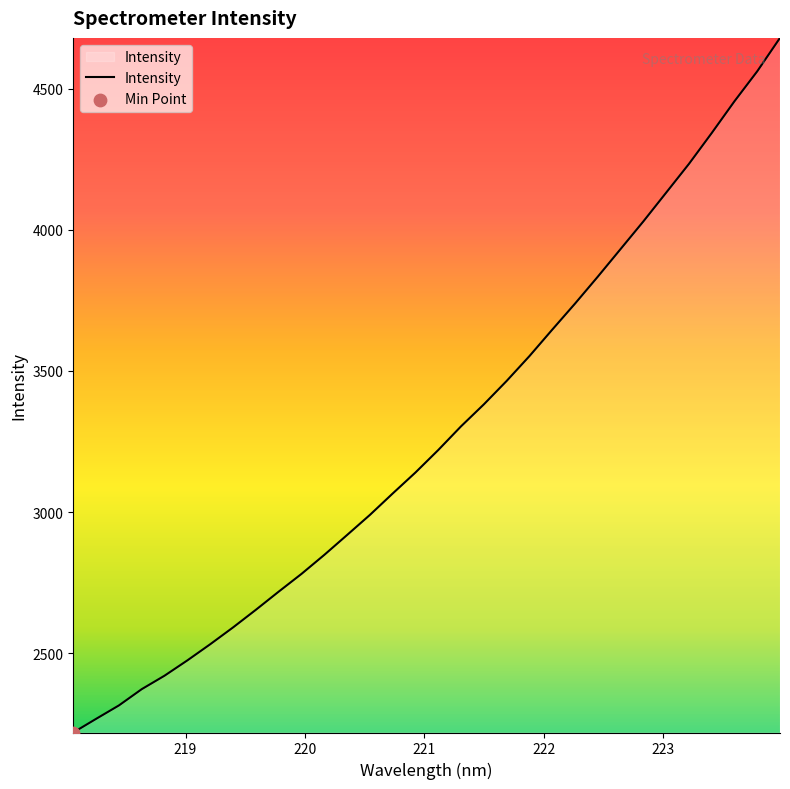

What is the difference between the maximum and minimum values?

2461.0